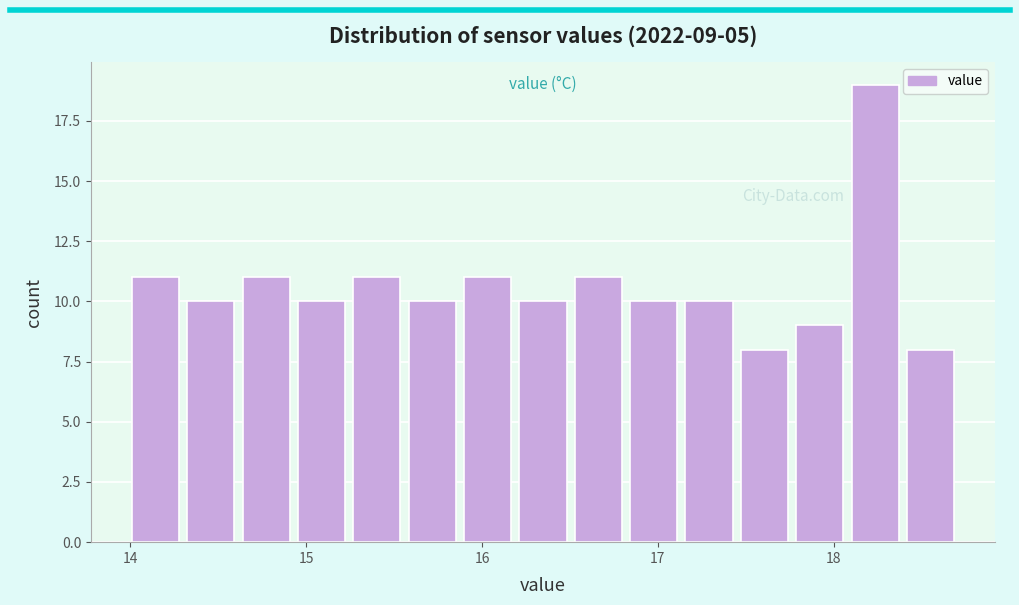

Read against the x-axis, roughly where is the centre of the tallest bar?

18.2